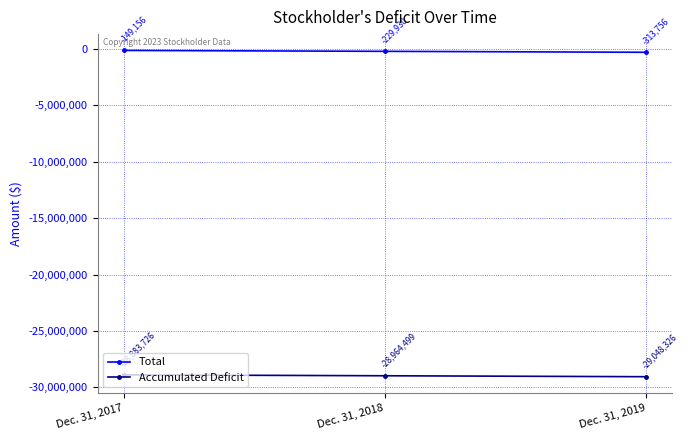

Which category has the lowest value in the Total series?

Dec. 31, 2019